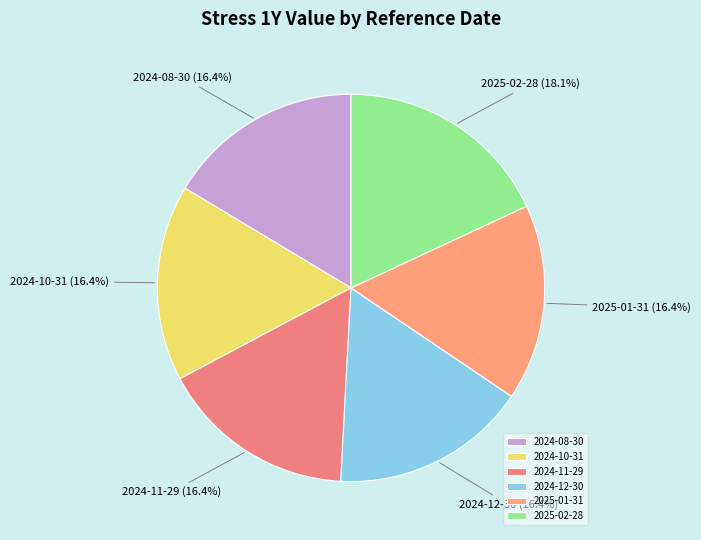

Approximately how many times larger is the value at 2025-01-31 compared to 2024-08-30?

1.0